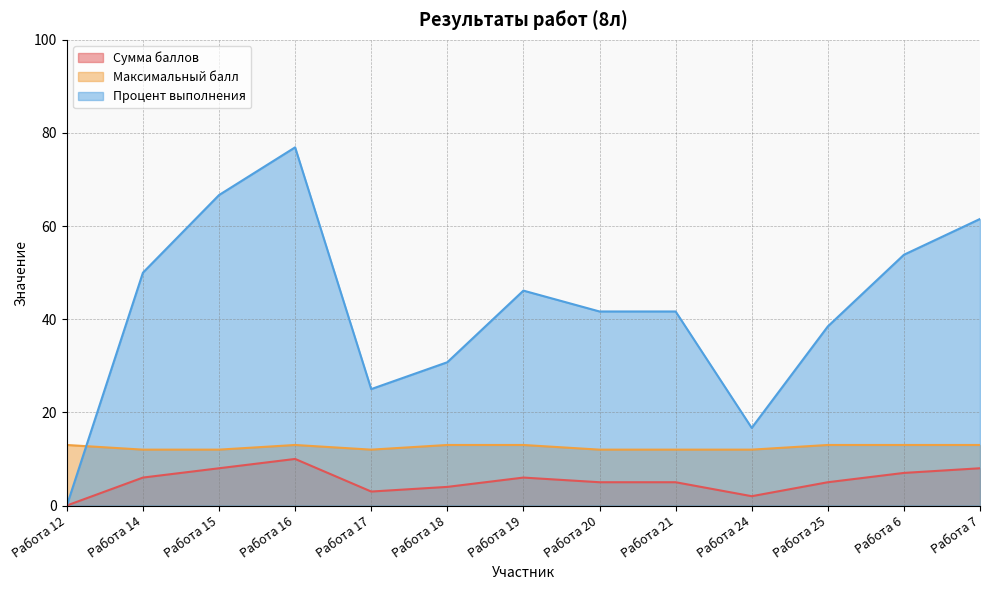

Count the number of data series in this chart.

3